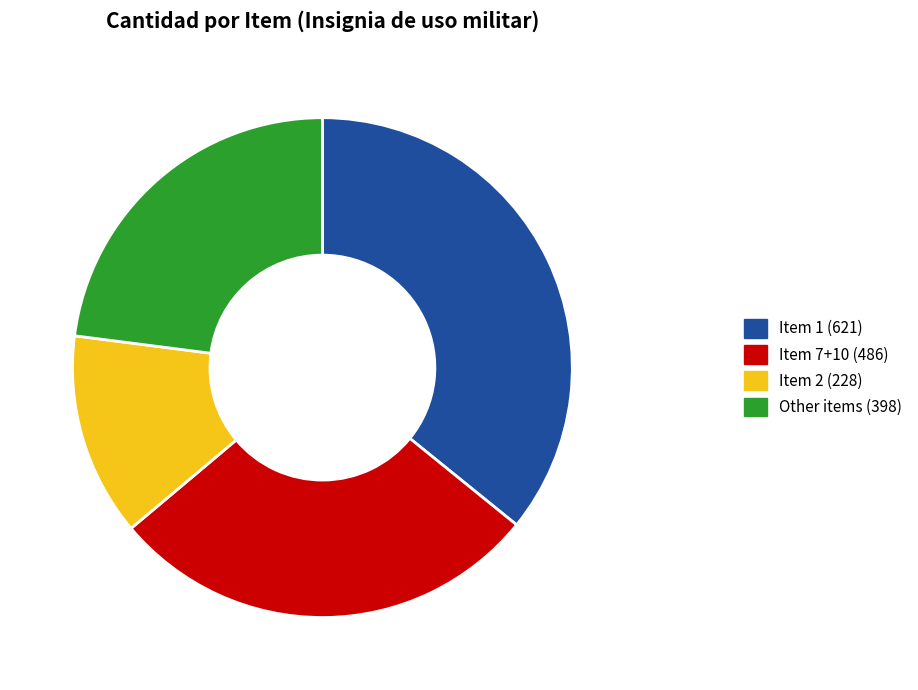

Rank the categories by value from lowest to highest.

Item 2 (228), Other items (398), Item 7+10 (486), Item 1 (621)